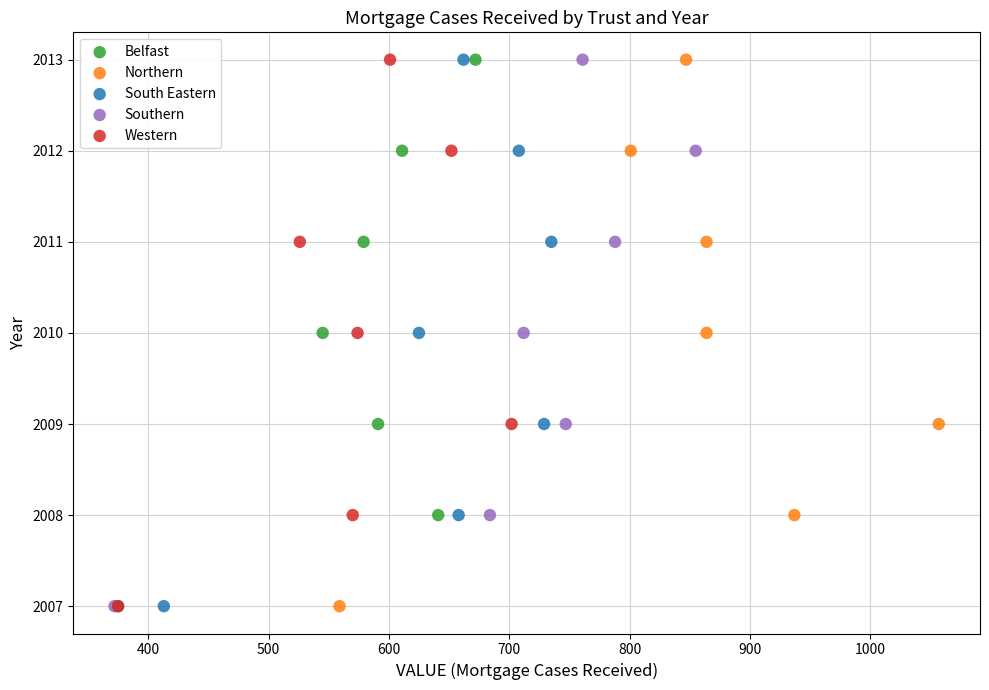

What are all the series names shown in the legend?

Belfast, Northern, South Eastern, Southern, Western